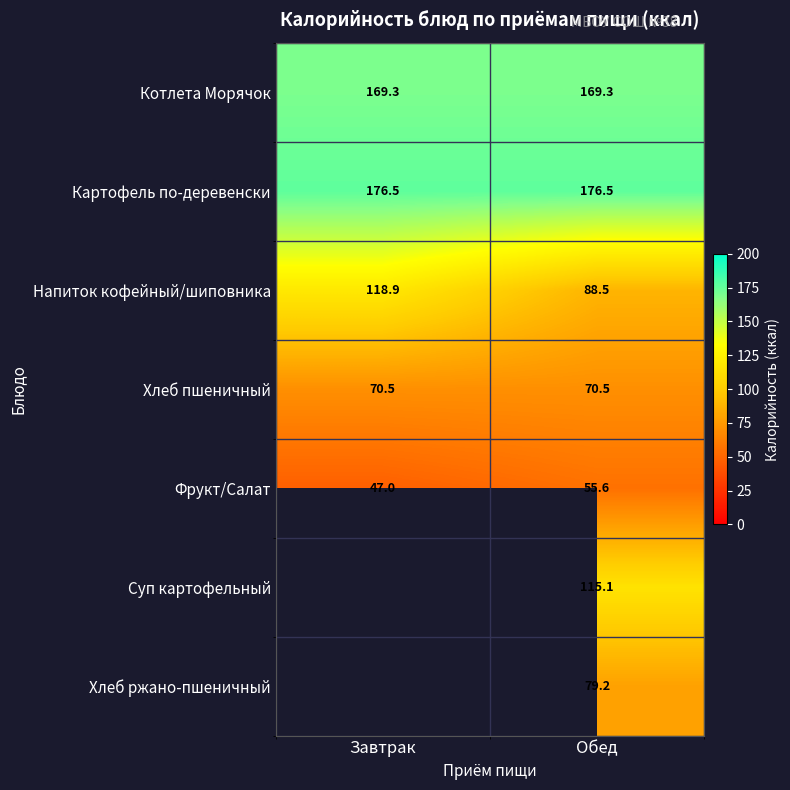

True or false: Напиток кофейный/шиповника has a value of 118.9 at Завтрак.

True